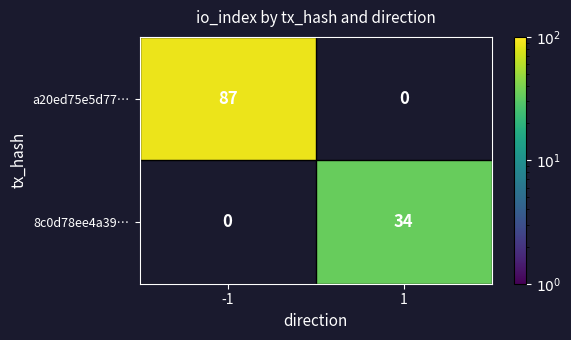

Is it true that 8c0d78ee4a39… equals 47 at 1?

False